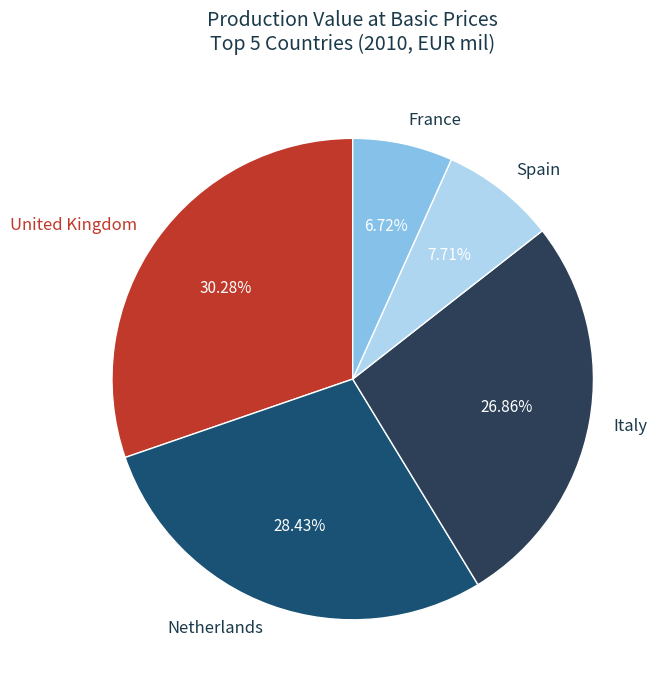

Do United Kingdom and Spain together represent more than half of the pie?

No